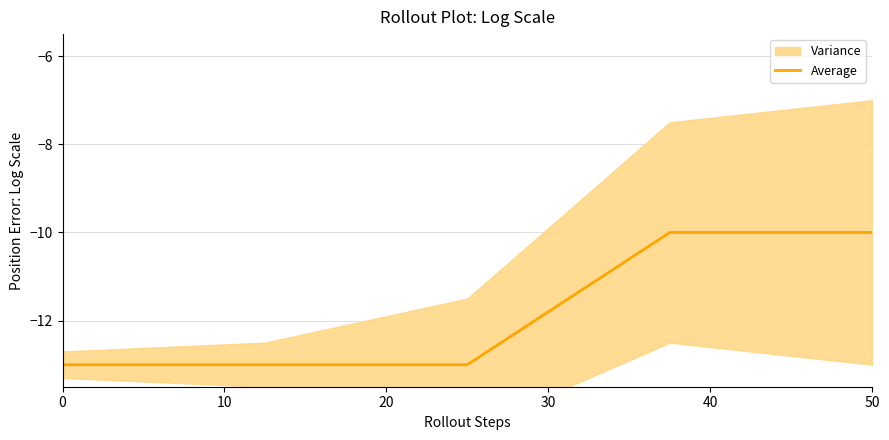

Does the chart display data point markers on the line(s)?

No